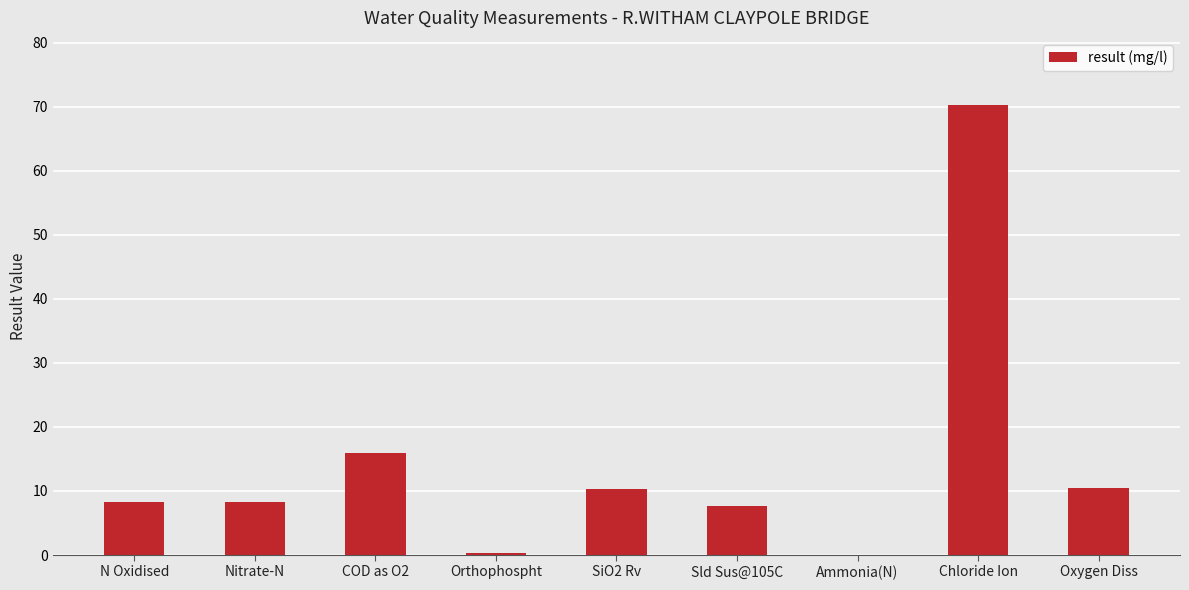

Between Ammonia(N) and SiO2 Rv, which is larger?

SiO2 Rv